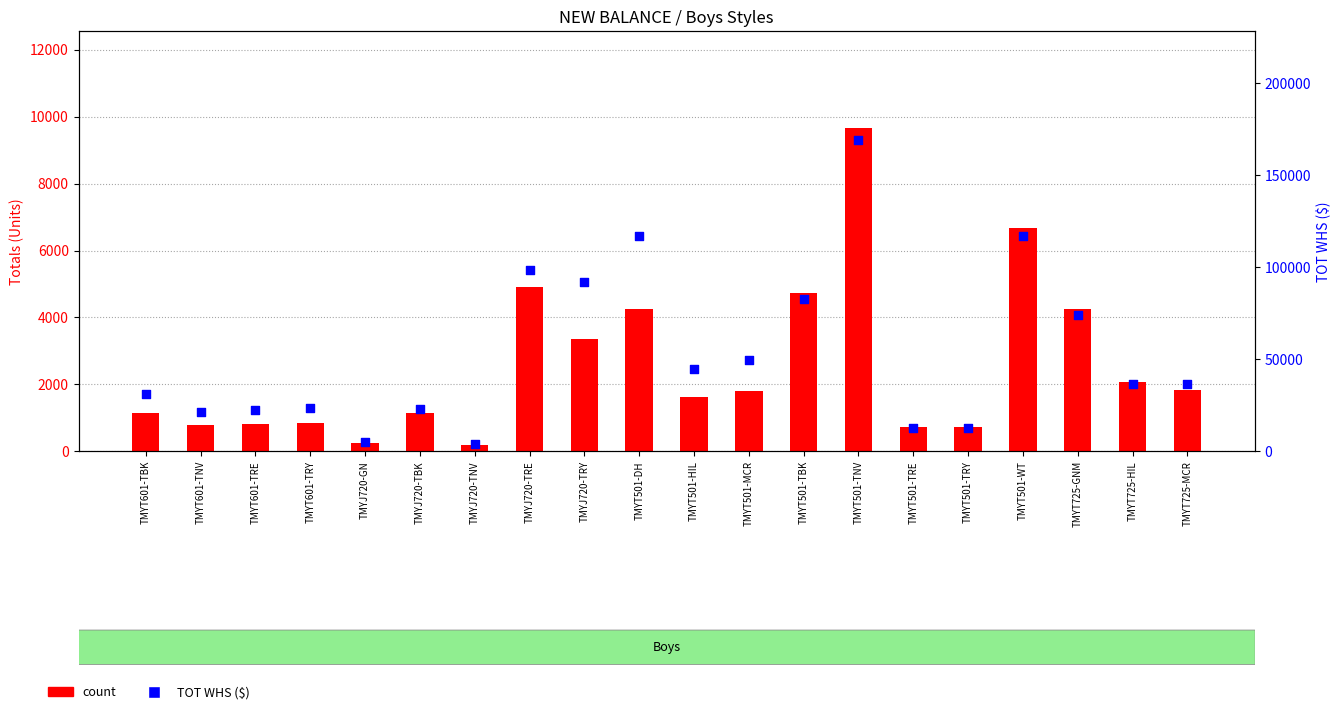

Which series reaches the minimum Y coordinate?

count